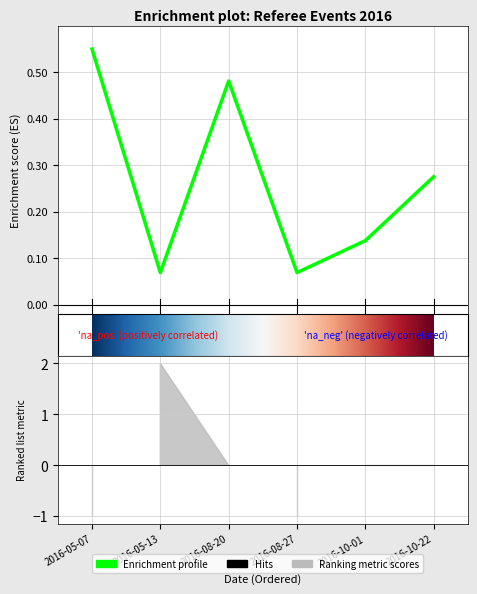

Between 2016-08-20 and 2016-08-27, which is larger?

2016-08-20